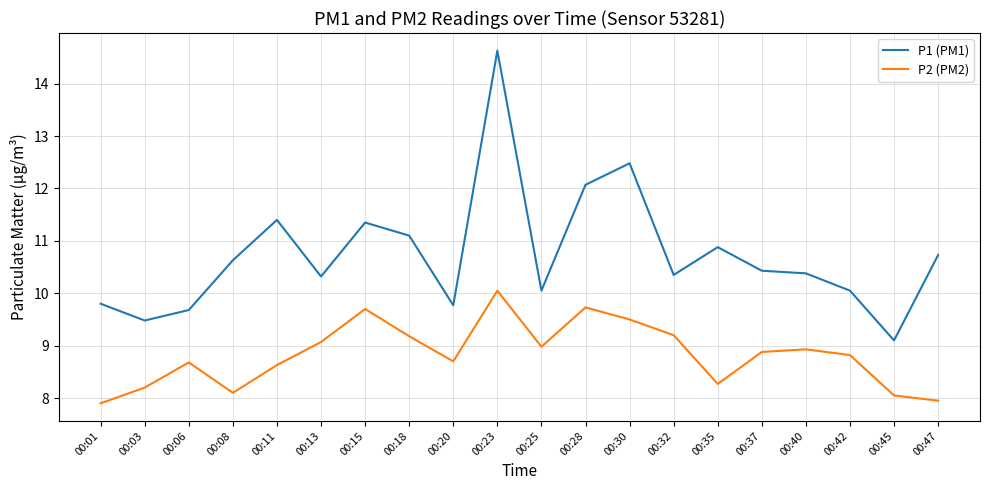

Is the value of P1 (PM1) at 00:47 greater than the value of P2 (PM2) at 00:03?

Yes